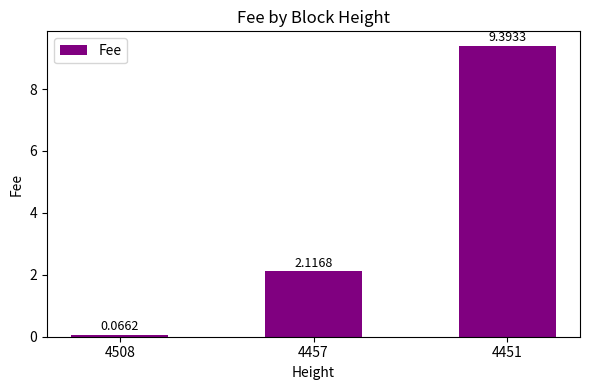

What is the average value?

3.9